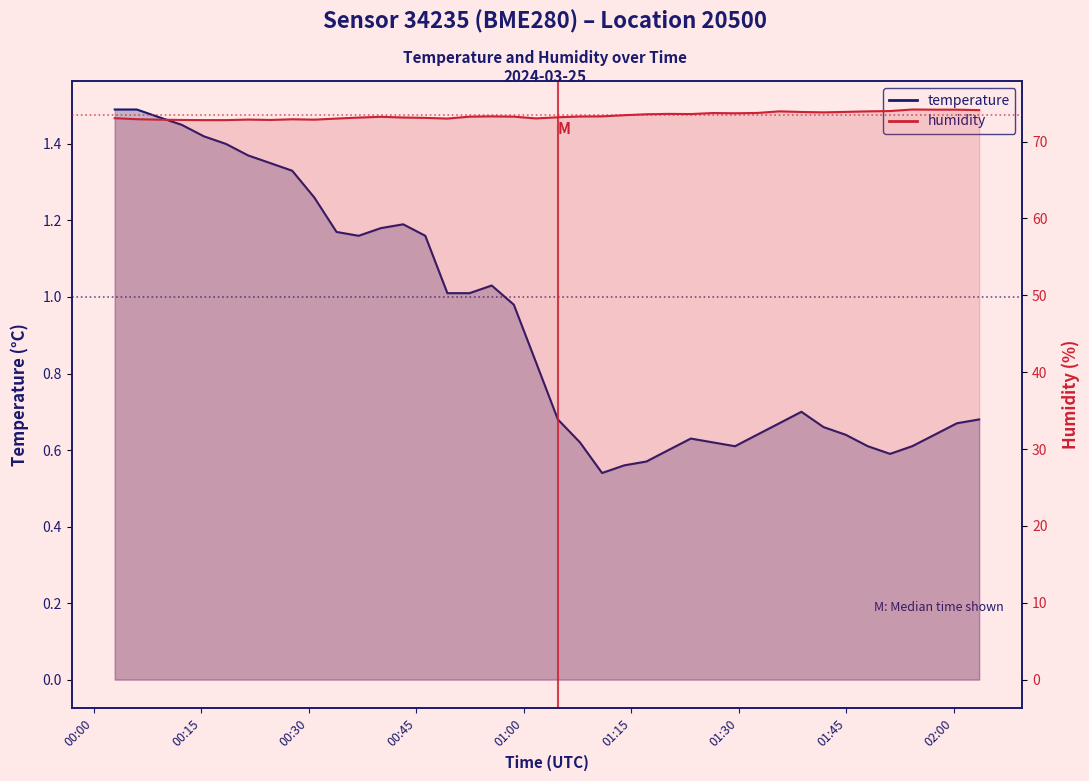

Is the value of temperature at 39 greater than the value of humidity at 25?

No